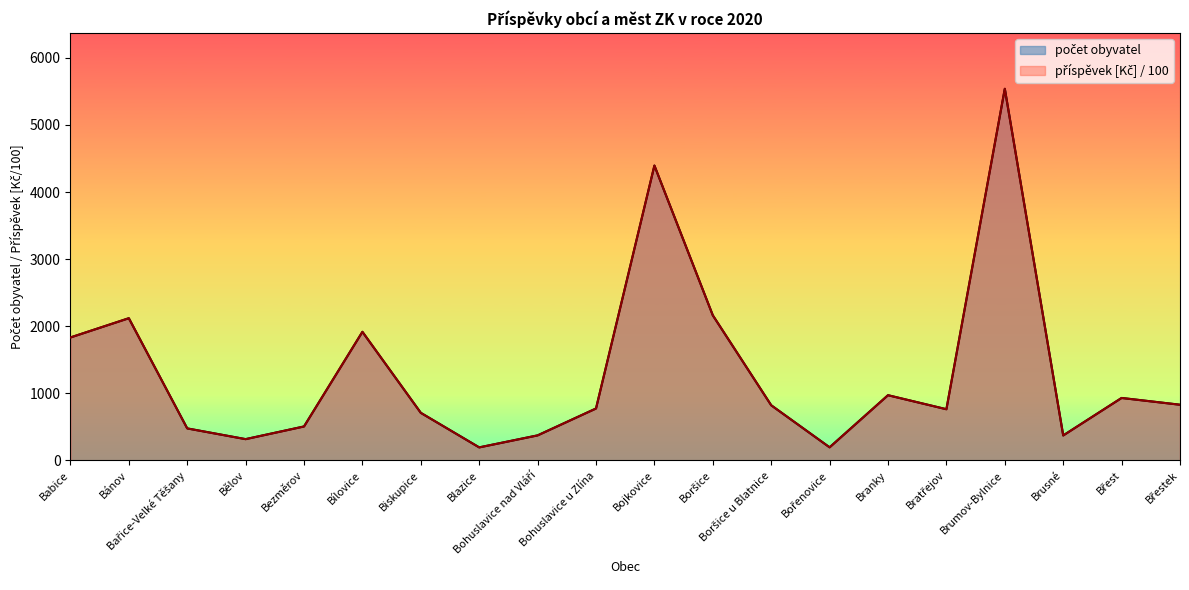

At which category is the sum across all series the highest?

Brumov-Bylnice